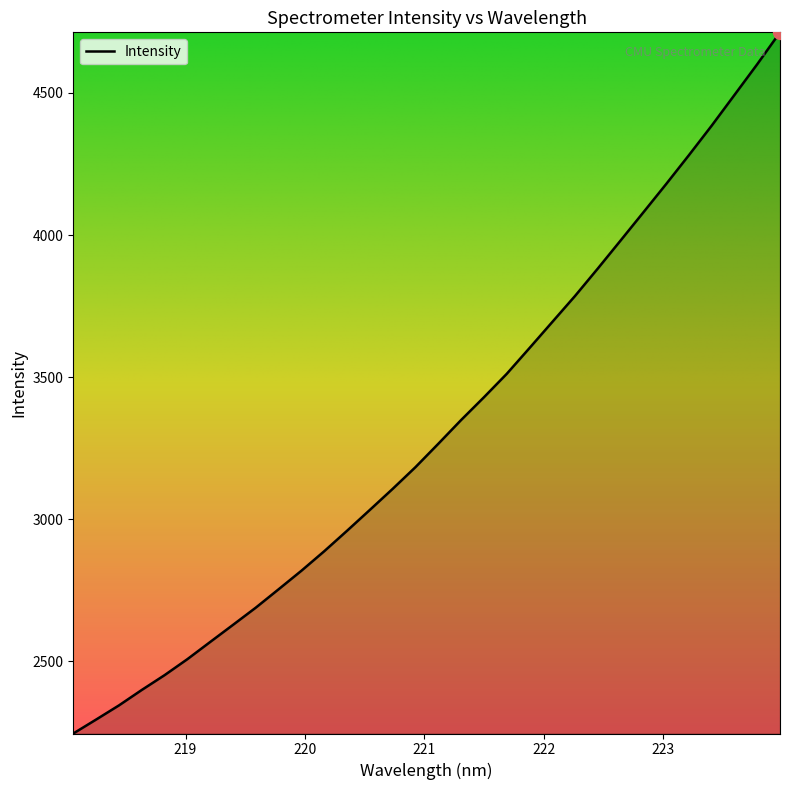

What is the difference between the maximum and minimum values?

2467.8